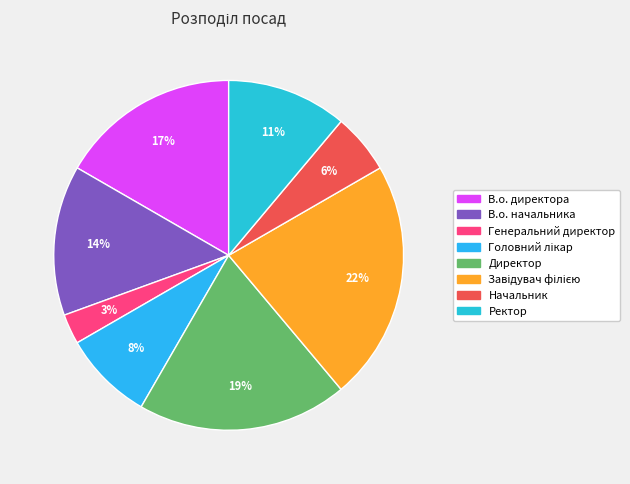

Is the sum of Головний лікар and Ректор greater than half?

No